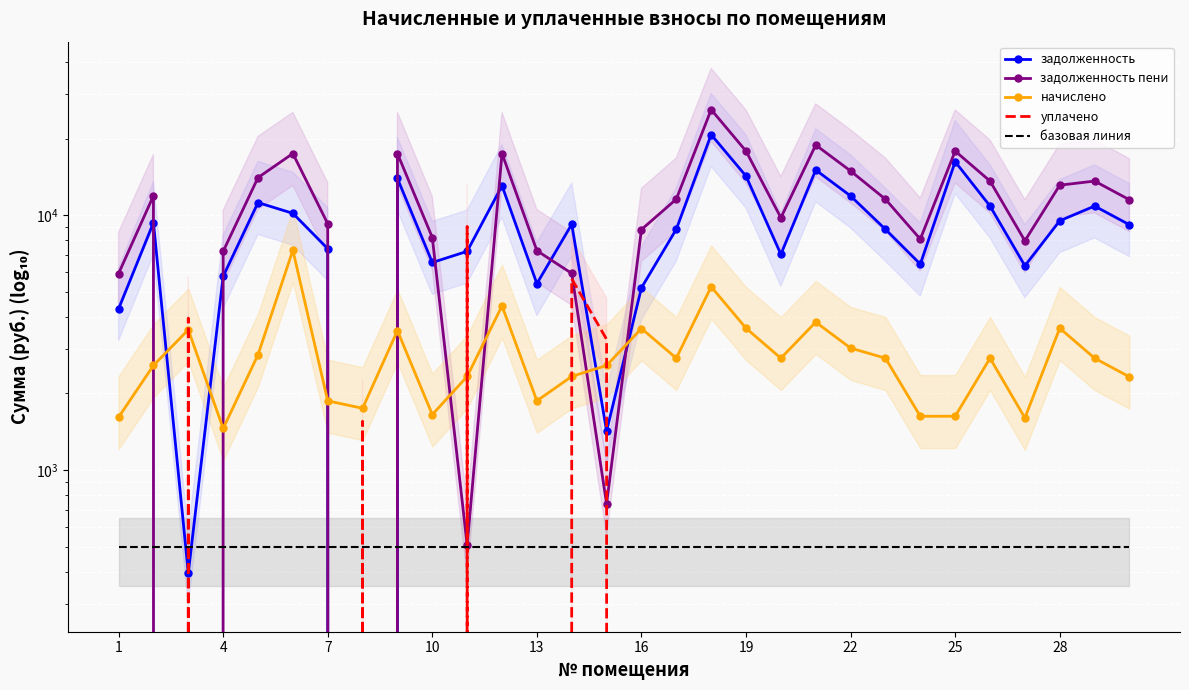

Reading right to left, what are all the values shown in this chart?

задолженность: 9177.6	10867.2	9514.4	6336.0	10867.2	16224.0	6432.0	8807.2	11904.0	15052.8	7027.5	14246.4	20716.8	8817.2	5194.2	1424.5	9216.0	5392.0	13056.0	7219.2	6528.0	13939.2	0.0	7392.0	10176.0	11212.8	5760.0	395.1	9349.0	4294.4
задолженность пени: 11500.7	13618.0	13120.5	7939.8	13618.0	17852.5	8060.1	11558.0	14917.2	18863.0	9778.3	17852.5	25960.7	11568.0	8790.6	738.2	5915.8	7263.1	17467.6	508.5	8180.4	17467.6	0.0	9263.1	17467.6	14051.0	7218.0	0.0	11924.8	5907.9
начислено: 2323.1	2750.8	3606.1	1603.8	2750.8	1628.5	1628.1	2750.8	3013.2	3810.2	2750.8	3606.1	5243.9	2750.8	3596.4	2575.8	2332.8	1871.1	4411.6	2332.8	1652.4	3528.4	1749.6	1871.1	7291.6	2838.2	1458.0	3556.1	2575.8	1613.5
уплачено: 0.0	0.0	0.0	0.0	0.0	0.0	0.0	0.0	0.0	0.0	0.0	0.0	0.0	0.0	0.0	3262.1	5633.0	0.0	0.0	9043.5	0.0	0.0	1556.0	0.0	0.0	0.0	0.0	3951.2	0.0	0.0
базовая линия: 500.0	500.0	500.0	500.0	500.0	500.0	500.0	500.0	500.0	500.0	500.0	500.0	500.0	500.0	500.0	500.0	500.0	500.0	500.0	500.0	500.0	500.0	500.0	500.0	500.0	500.0	500.0	500.0	500.0	500.0